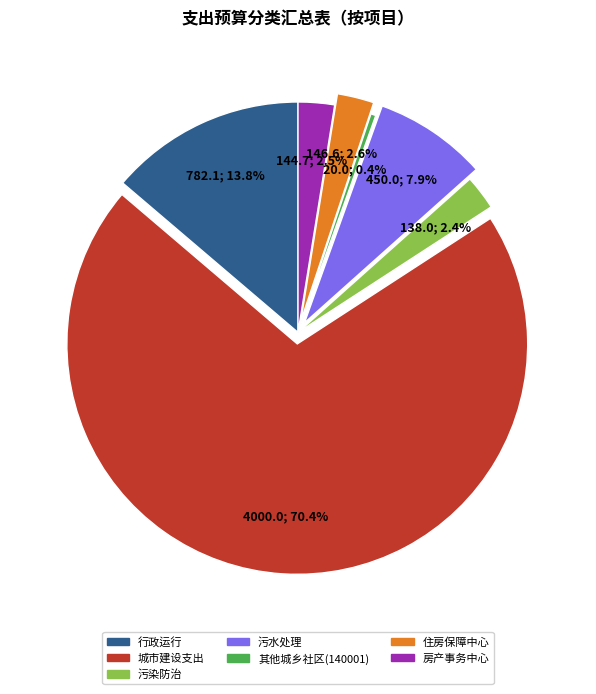

Is there any slice that represents more than half of the pie?

Yes